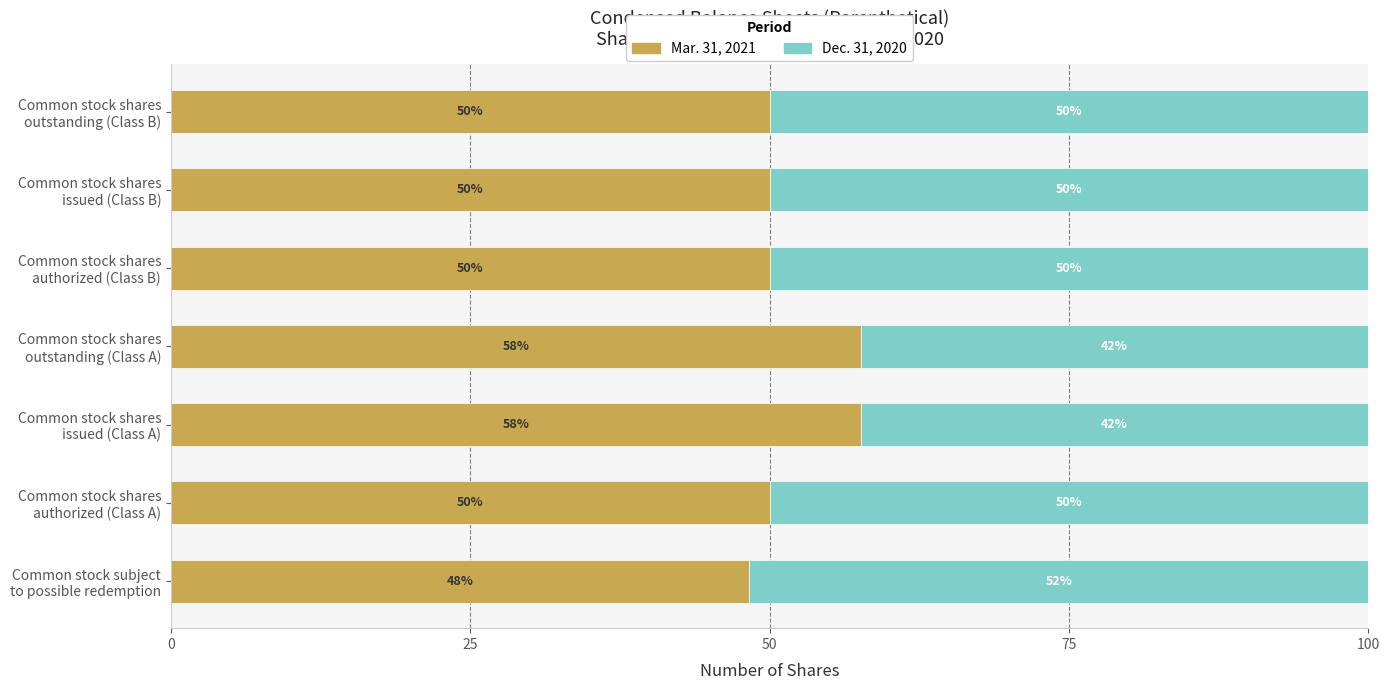

What is the maximum value for Mar. 31, 2021?

57.6